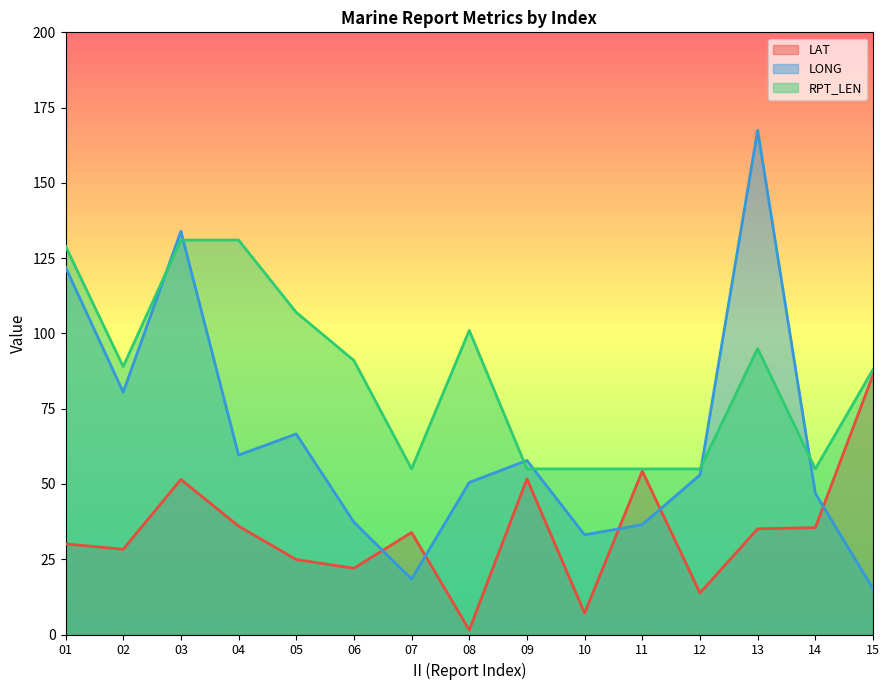

Is the value of LONG at 14 greater than the value of RPT_LEN at 06?

No